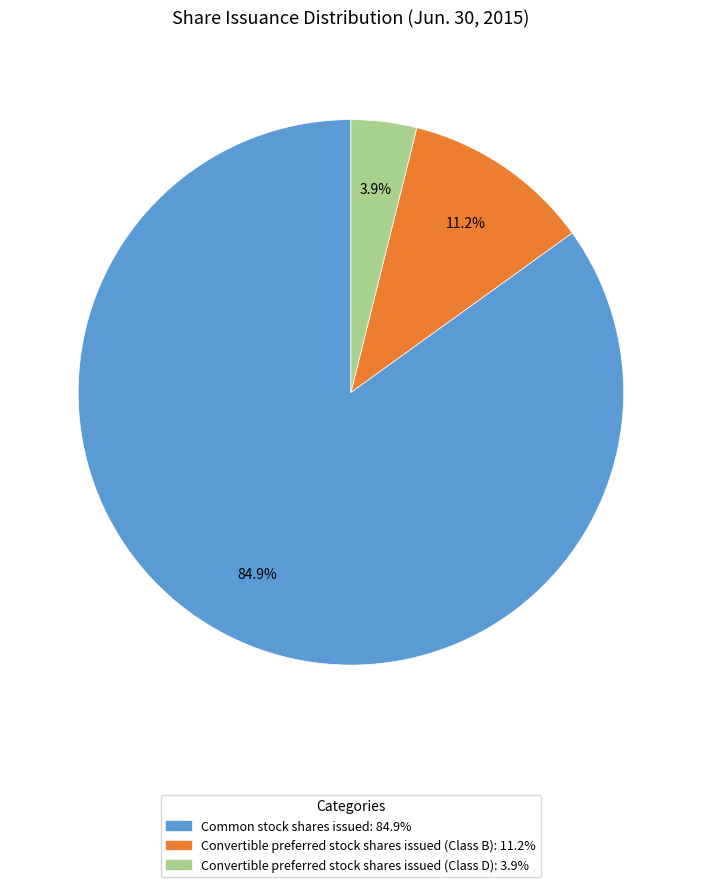

To the nearest percent, what is the average slice percentage?

33%